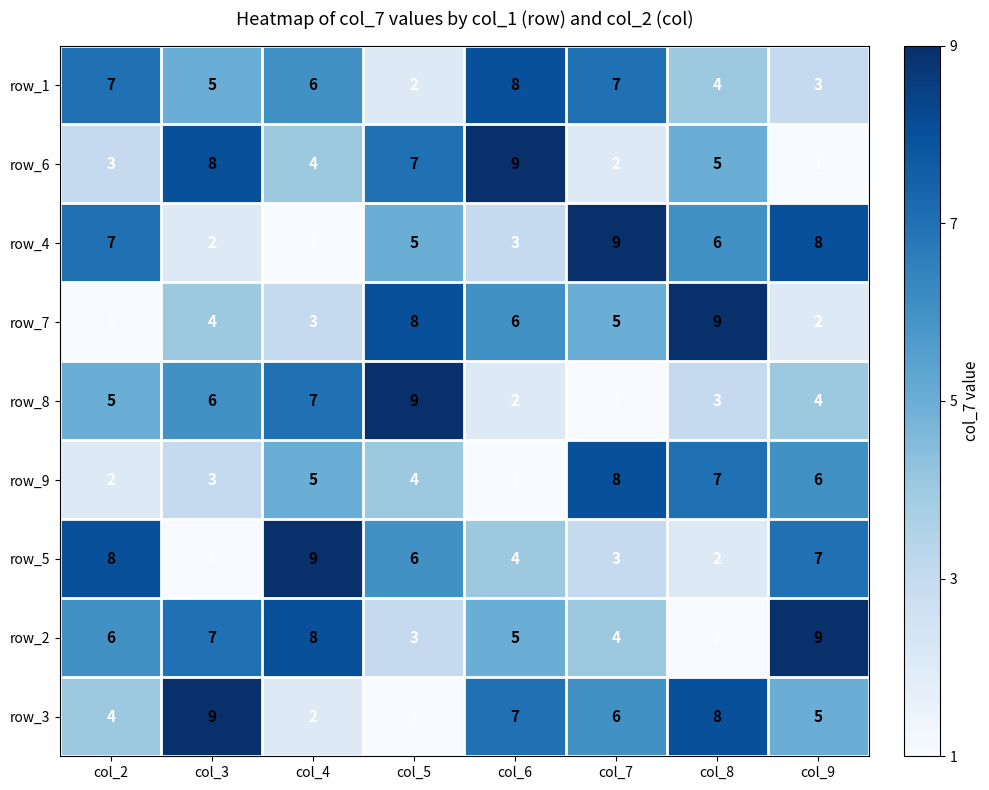

Which category has the highest value in the row_8 series?

col_5